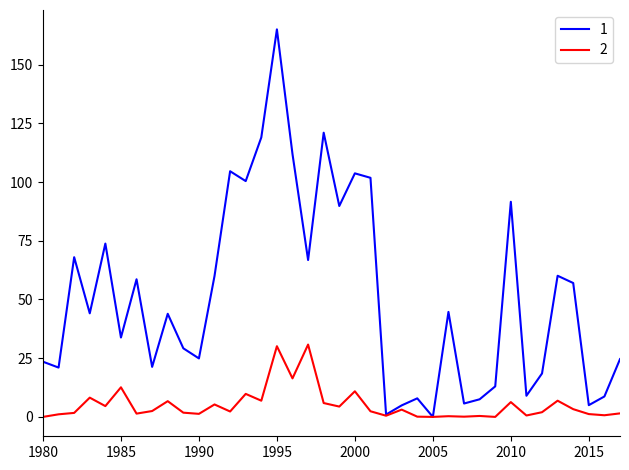

Rank the series by their maximum value, from highest to lowest.

1, 2